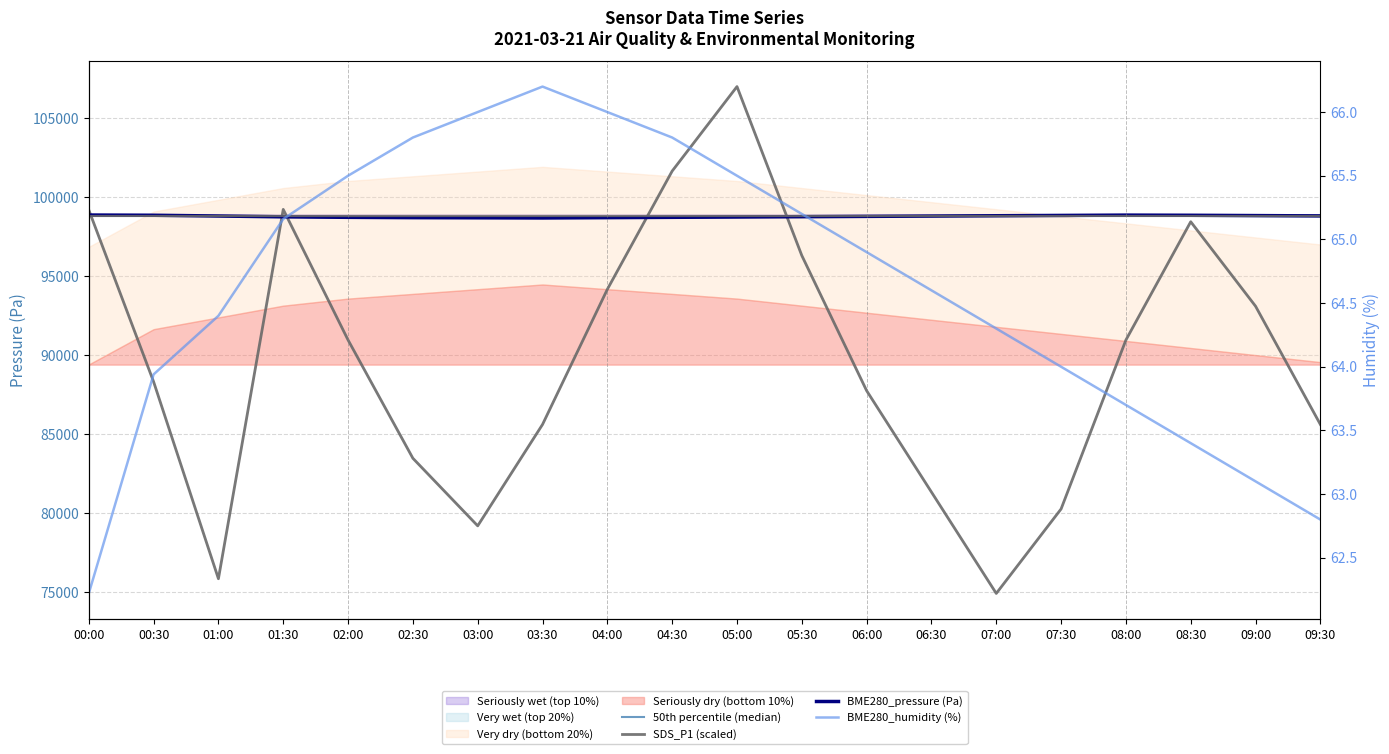

Reading right to left, what are all the values shown in this chart?

50th percentile (median): 09:30=98810.0	09:00=98830.0	08:30=98850.0	08:00=98860.0	07:30=98840.0	07:00=98820.0	06:30=98800.0	06:00=98780.0	05:30=98760.0	05:00=98740.0	04:30=98720.0	04:00=98700.0	03:30=98680.0	03:00=98690.0	02:30=98700.0	02:00=98720.0	01:30=98750.0	01:00=98800.0	00:30=98845.0	00:00=98860.0
SDS_P1 (scaled): 09:30=85600.0	09:00=93090.0	08:30=98440.0	08:00=90950.0	07:30=80250.0	07:00=74900.0	06:30=81320.0	06:00=87740.0	05:30=96300.0	05:00=107000.0	04:30=101650.0	04:00=94160.0	03:30=85600.0	03:00=79180.0	02:30=83460.0	02:00=90950.0	01:30=99221.1	01:00=75830.9	00:30=88307.1	00:00=99189.0
BME280_pressure (Pa): 09:30=98810.0	09:00=98830.0	08:30=98850.0	08:00=98860.0	07:30=98840.0	07:00=98820.0	06:30=98800.0	06:00=98780.0	05:30=98760.0	05:00=98740.0	04:30=98720.0	04:00=98700.0	03:30=98680.0	03:00=98690.0	02:30=98700.0	02:00=98720.0	01:30=98751.4	01:00=98803.3	00:30=98851.4	00:00=98865.0
BME280_humidity (%): 09:30=62.8	09:00=63.1	08:30=63.4	08:00=63.7	07:30=64.0	07:00=64.3	06:30=64.6	06:00=64.9	05:30=65.2	05:00=65.5	04:30=65.8	04:00=66.0	03:30=66.2	03:00=66.0	02:30=65.8	02:00=65.5	01:30=65.2	01:00=64.4	00:30=63.9	00:00=62.2